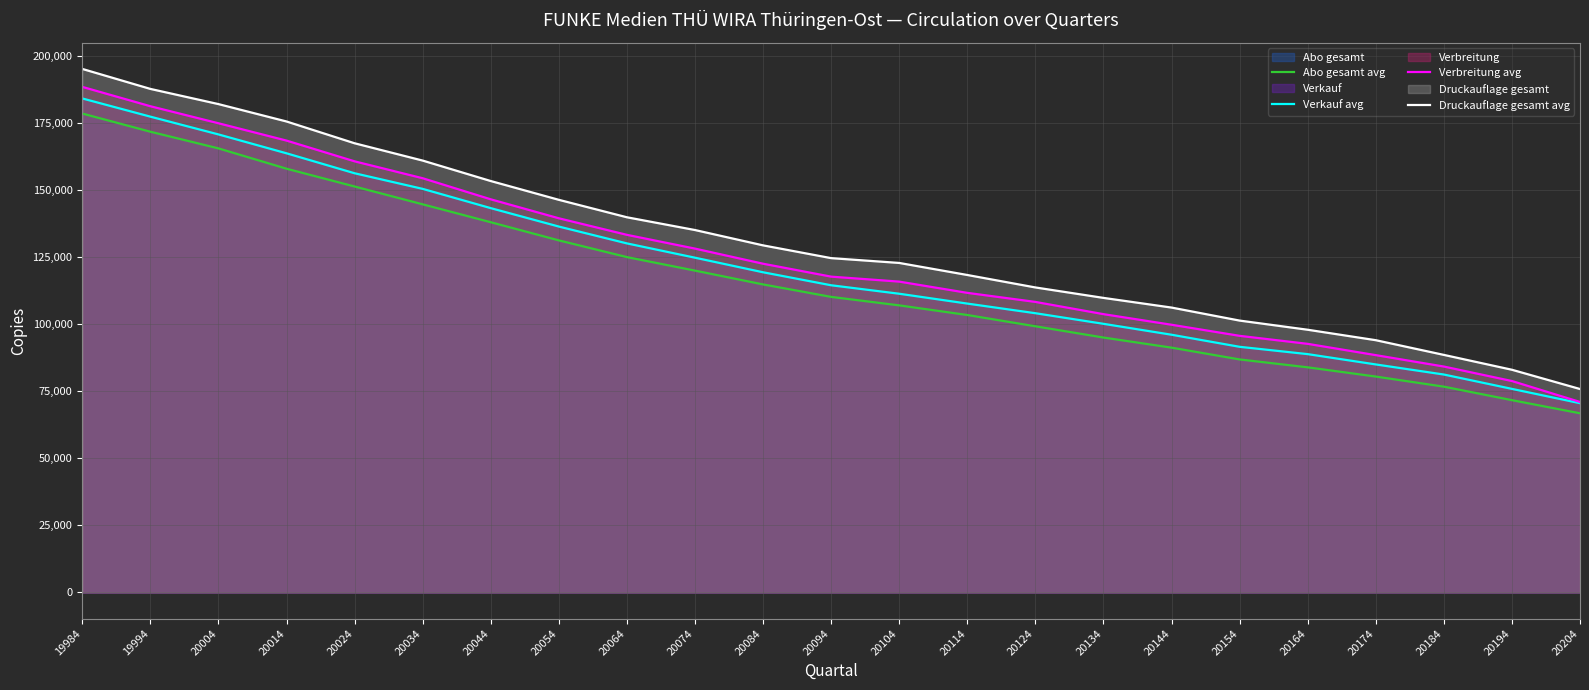

What is the value of the Druckauflage gesamt avg point at the 18th from the left?

101290